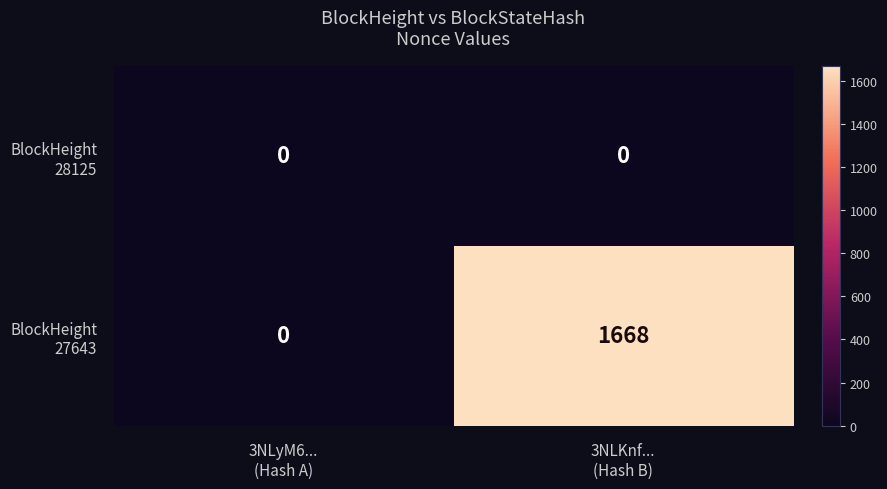

How many categories are shown in the chart?

2